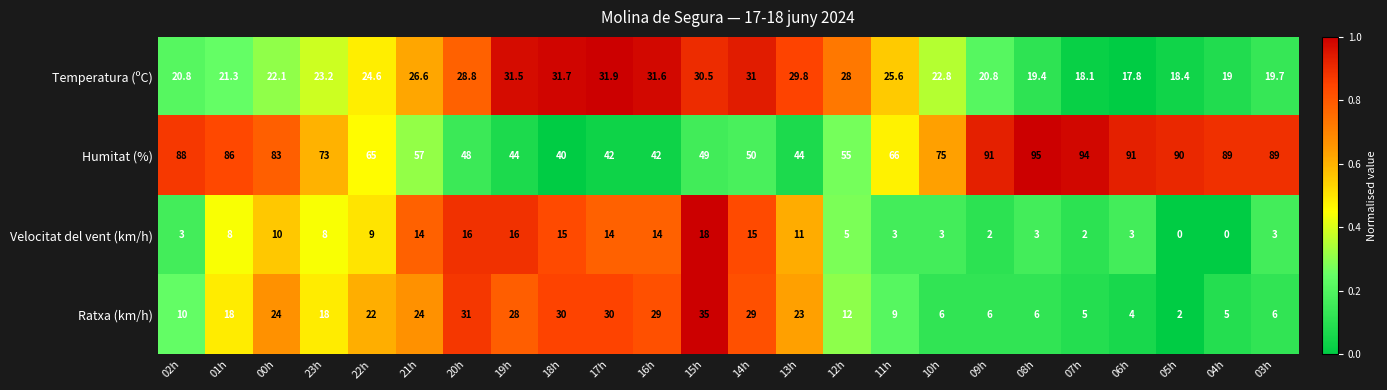

At which label is Temperatura (ºC) closest to 24?

22h